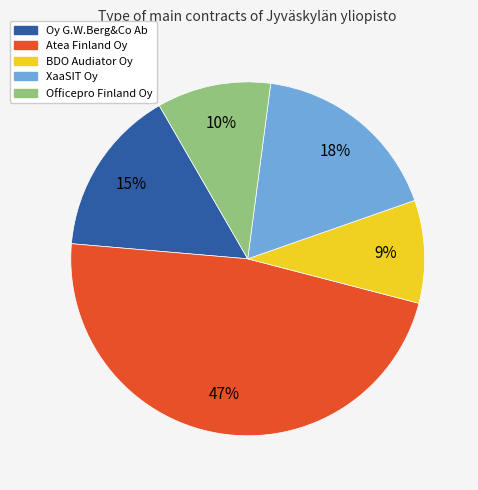

Rank the categories by value from lowest to highest.

BDO Audiator Oy, Officepro Finland Oy, Oy G.W.Berg&Co Ab, XaaSIT Oy, Atea Finland Oy